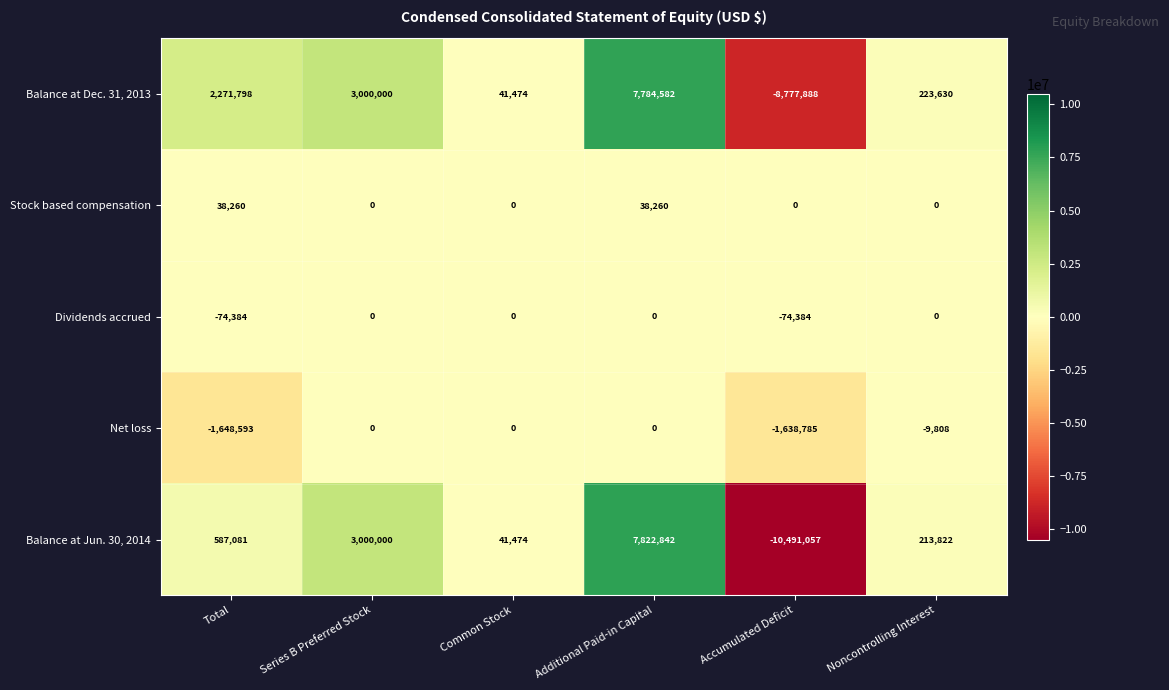

Is it true that Net loss equals -9808 at Noncontrolling Interest?

True